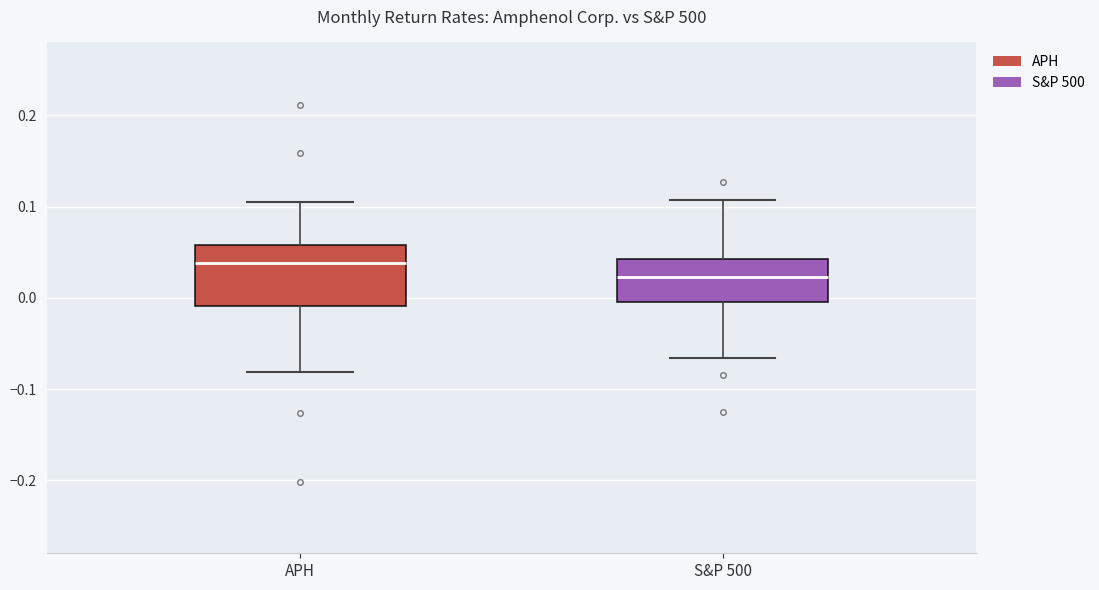

Which box has the lowest median line?

S&P 500